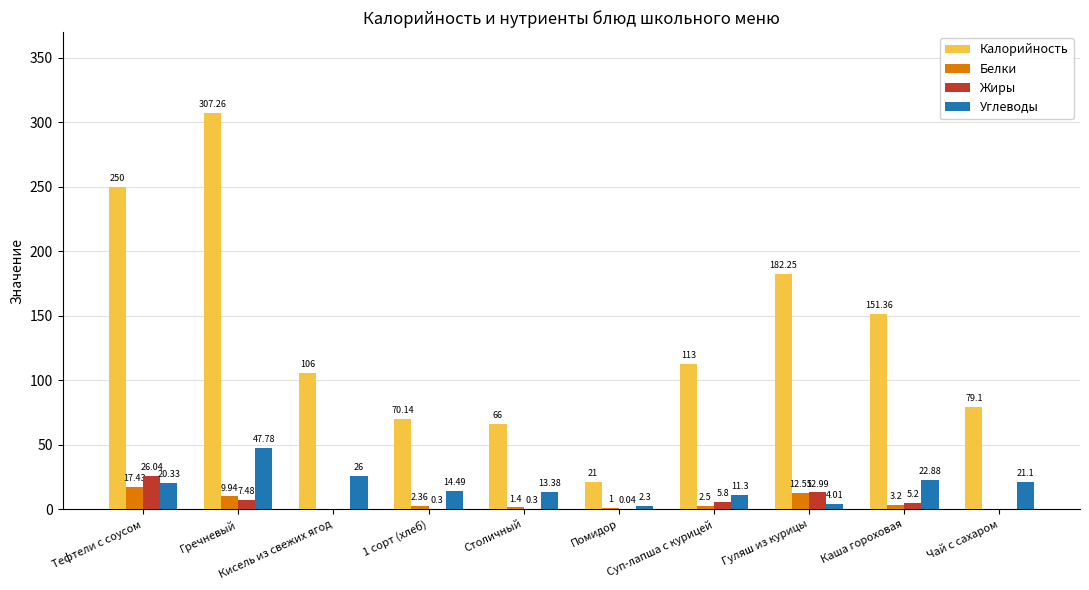

What is the average value of the Углеводы series?

18.4